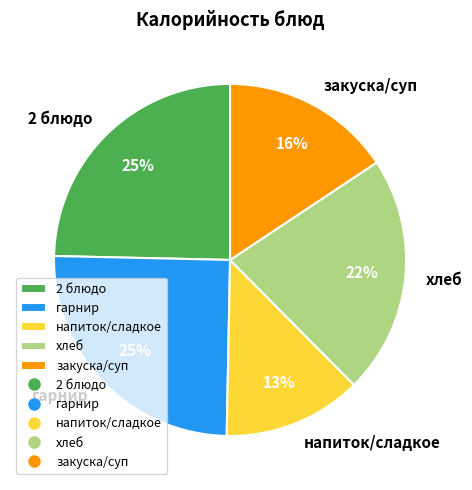

To the nearest percent, what is the difference between the largest and smallest slice percentages?

12%